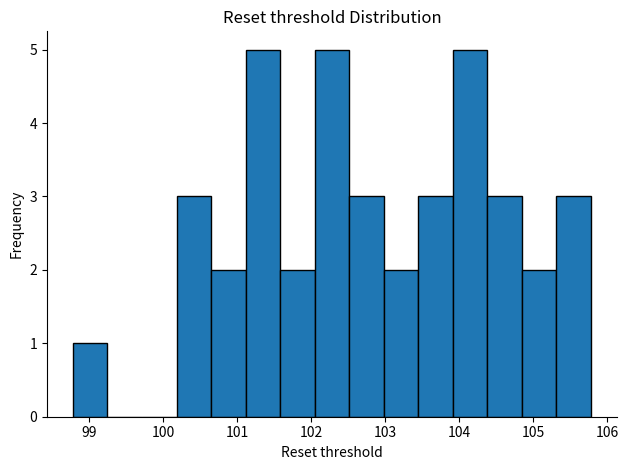

What is the height of the bar covering 101.6 to 102.0 on the x-axis? Neither the bar edges nor the heights are printed on the chart, so give them approximately, as read against the axes.

2